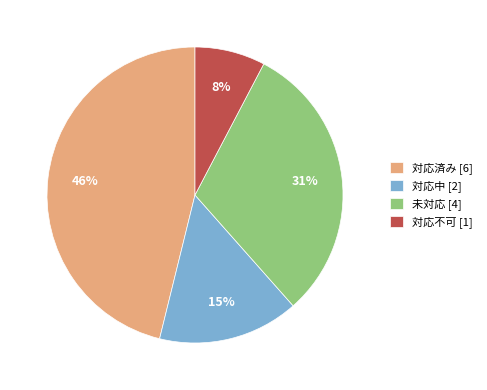

What is the ratio of the value at 対応済み to the value at 未対応?

1.5